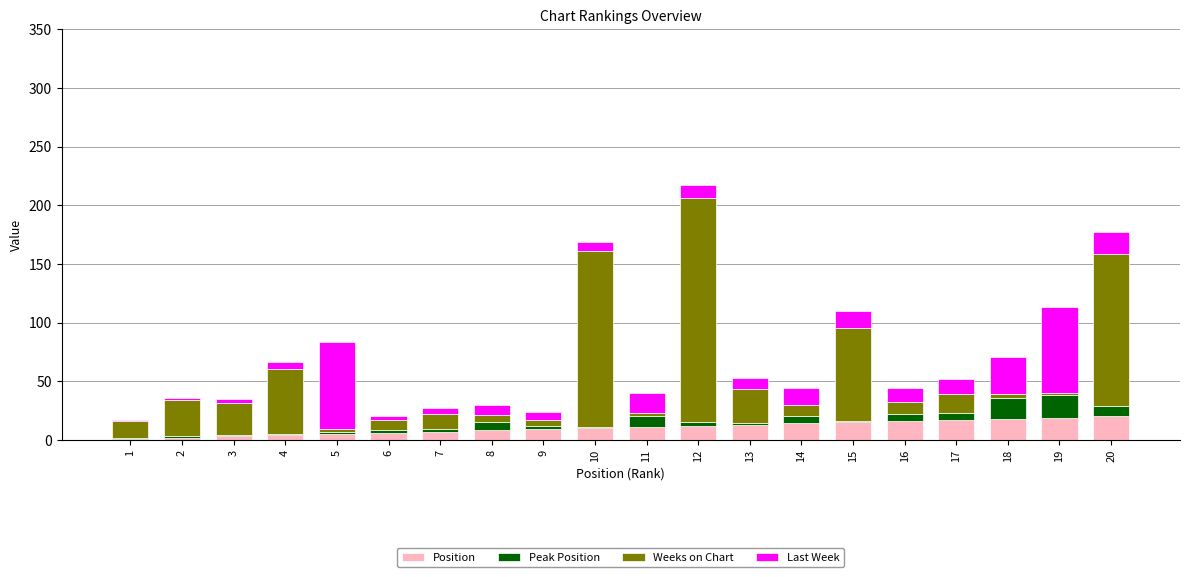

True or false: Position has a value of 7 at 7.

True